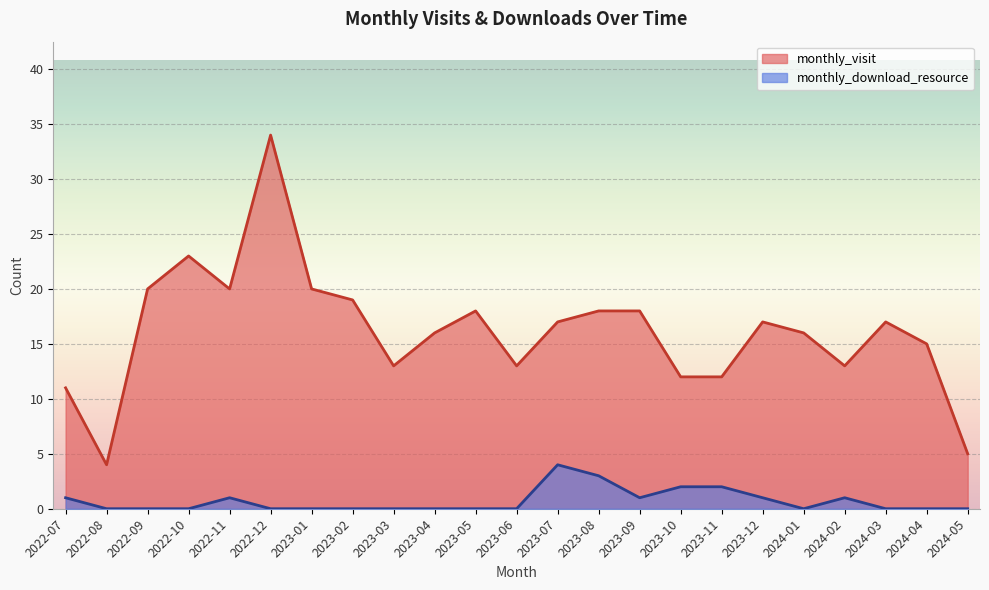

Reading right to left, transcribe all the data shown in this chart.

monthly_visit: 5	15	17	13	16	17	12	12	18	18	17	13	18	16	13	19	20	34	20	23	20	4	11
monthly_download_resource: 0	0	0	1	0	1	2	2	1	3	4	0	0	0	0	0	0	0	1	0	0	0	1